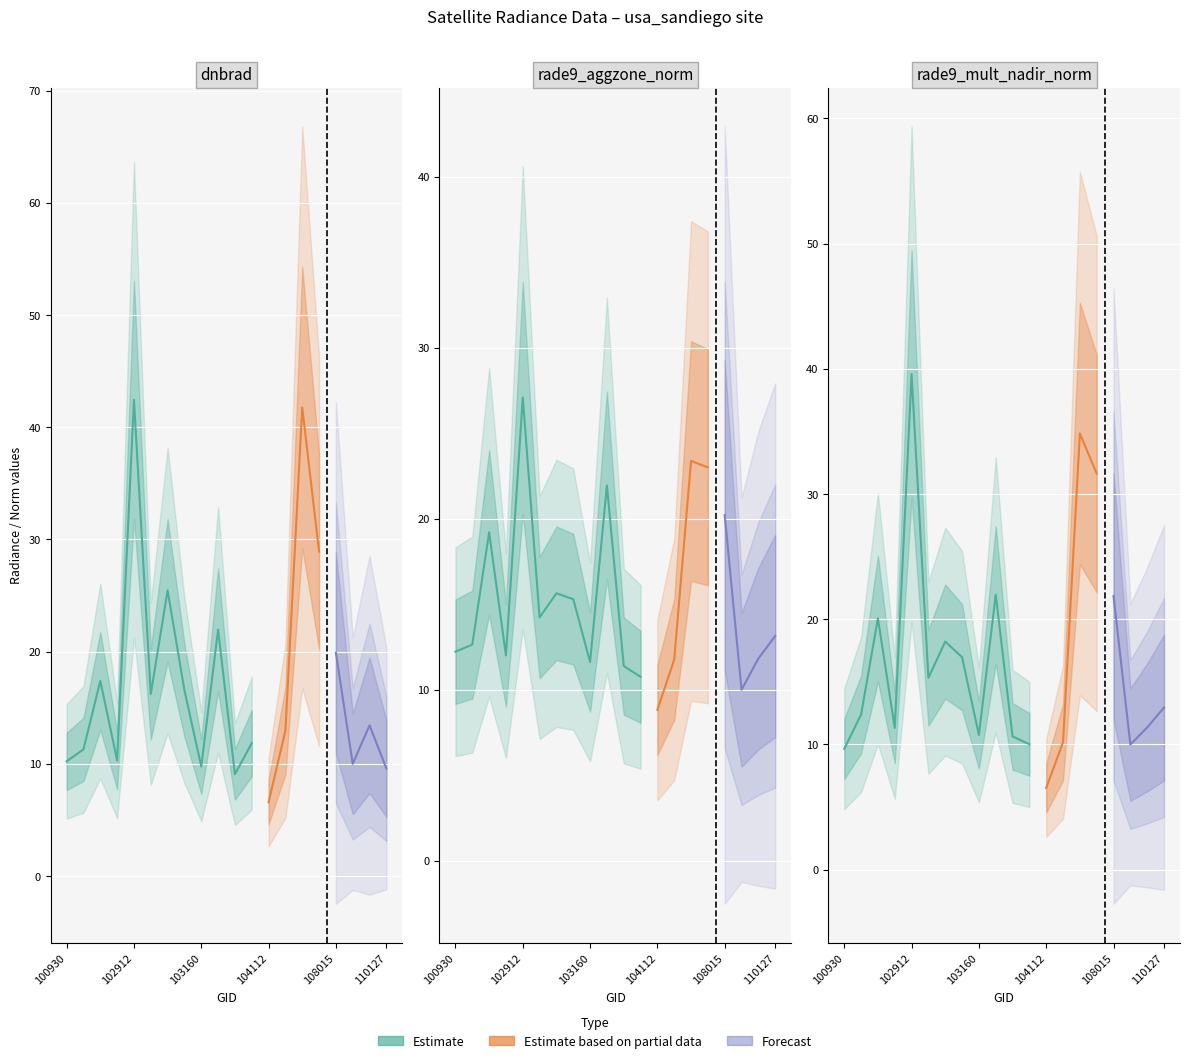

Which has a higher value, 102920 or 103160?

102920